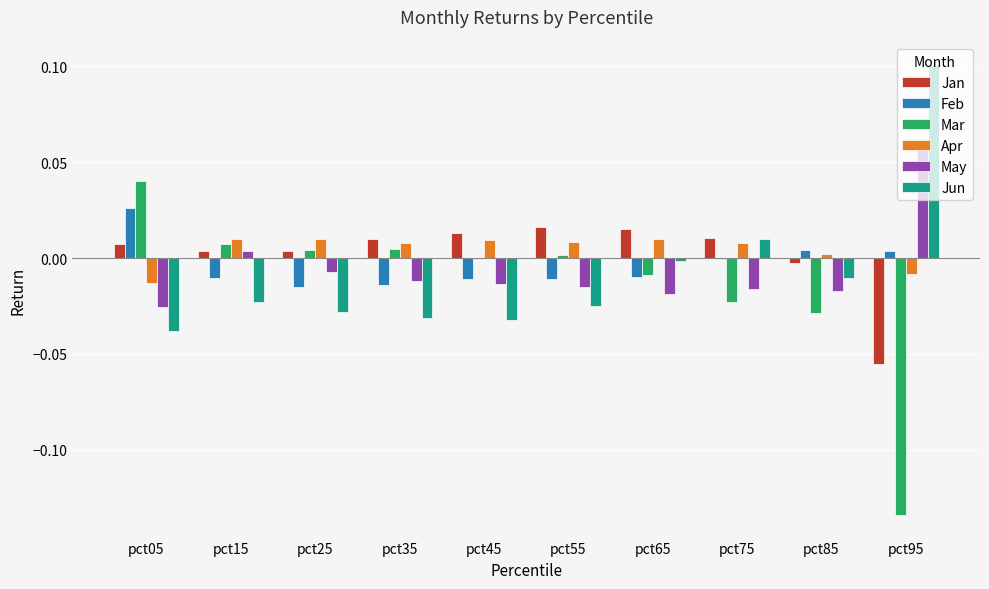

At which label does May reach its peak?

pct95